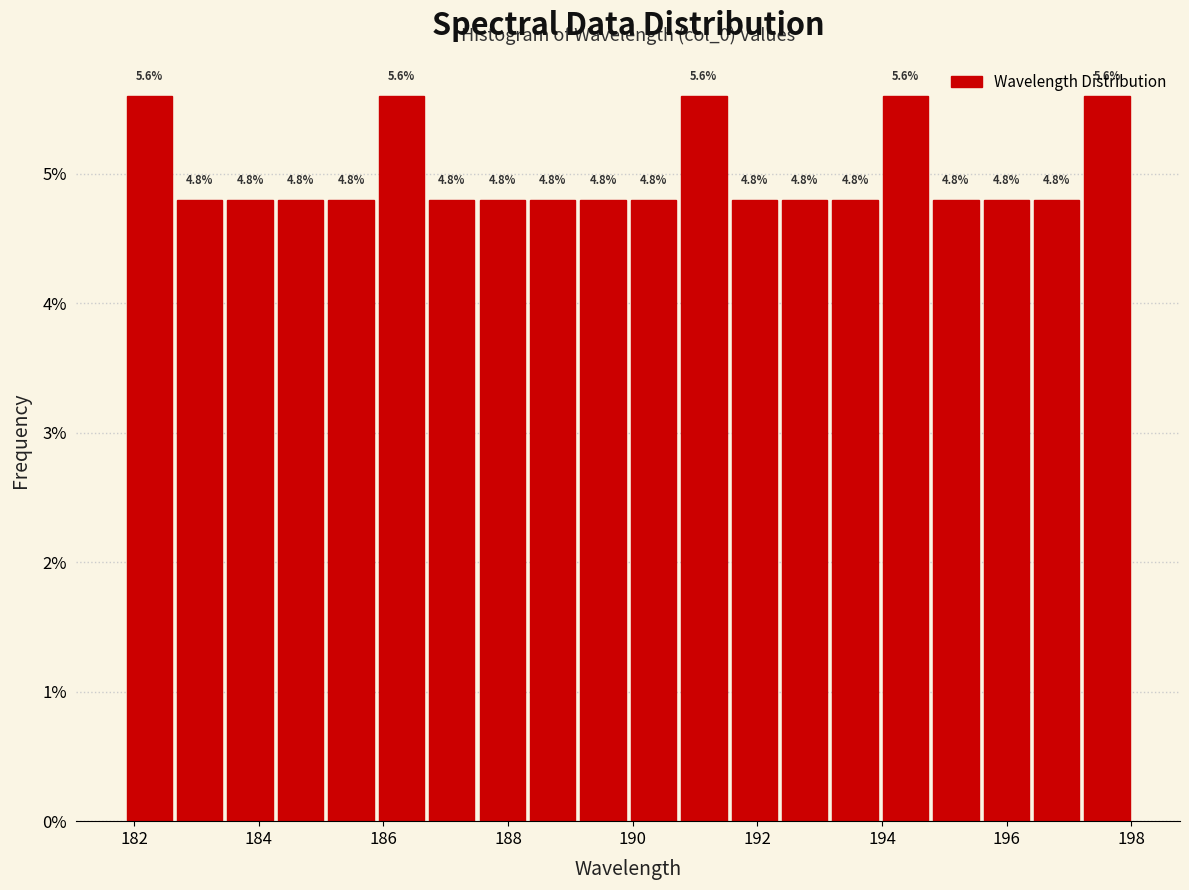

Reading left to right, list every bar in this chart as the range it spans on the x-axis followed by its height. The bar edges are not printed on the chart, so give them approximately, as read against the axis.

181.8 to 182.6: 5.6
182.6 to 183.4: 4.8
183.4 to 184.2: 4.8
184.2 to 185.0: 4.8
185.0 to 185.8: 4.8
185.8 to 186.6: 5.6
186.6 to 187.6: 4.8
187.6 to 188.4: 4.8
188.4 to 189.2: 4.8
189.2 to 190.0: 4.8
190.0 to 190.8: 4.8
190.8 to 191.6: 5.6
191.6 to 192.4: 4.8
192.4 to 193.2: 4.8
193.2 to 194.0: 4.8
194.0 to 194.8: 5.6
194.8 to 195.6: 4.8
195.6 to 196.4: 4.8
196.4 to 197.2: 4.8
197.2 to 198.0: 5.6